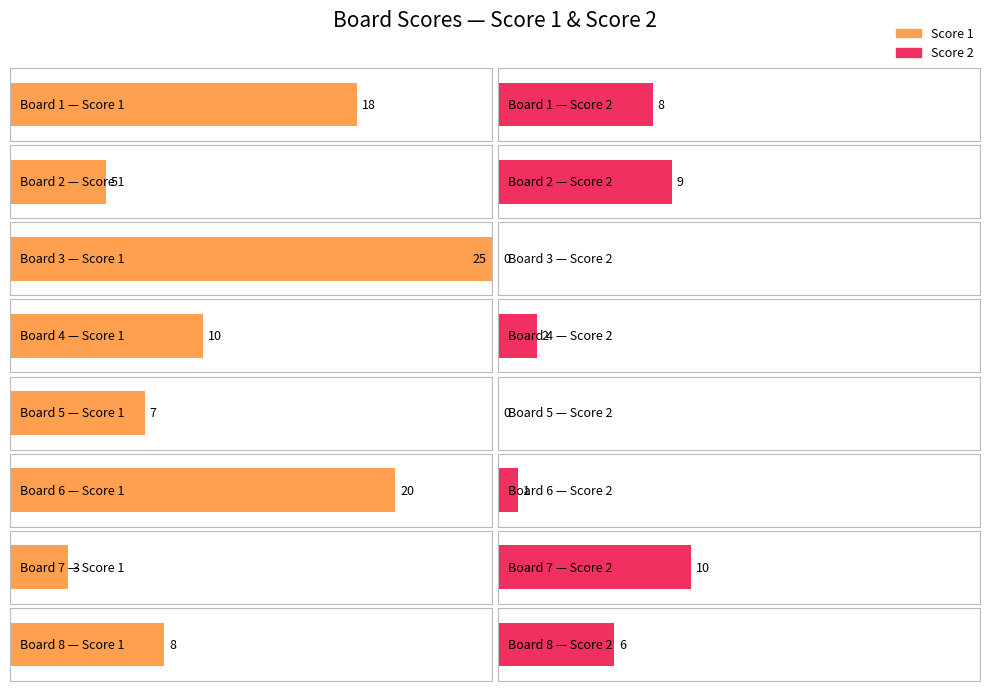

What is the sum of all Score 1 values?

96